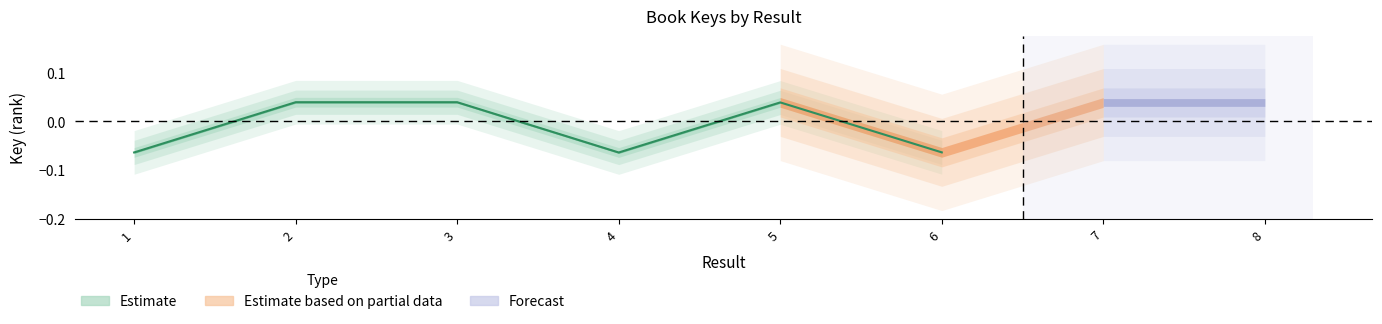

Which label corresponds to the largest value in the chart?

2